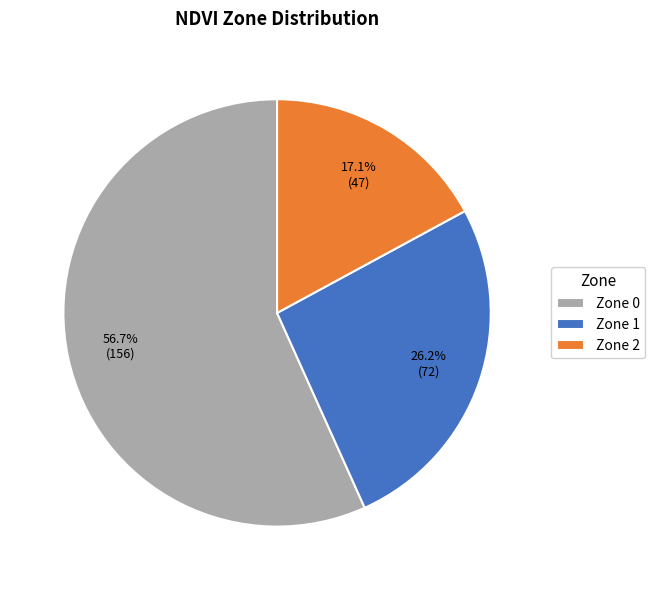

How many slices are in this pie chart?

3